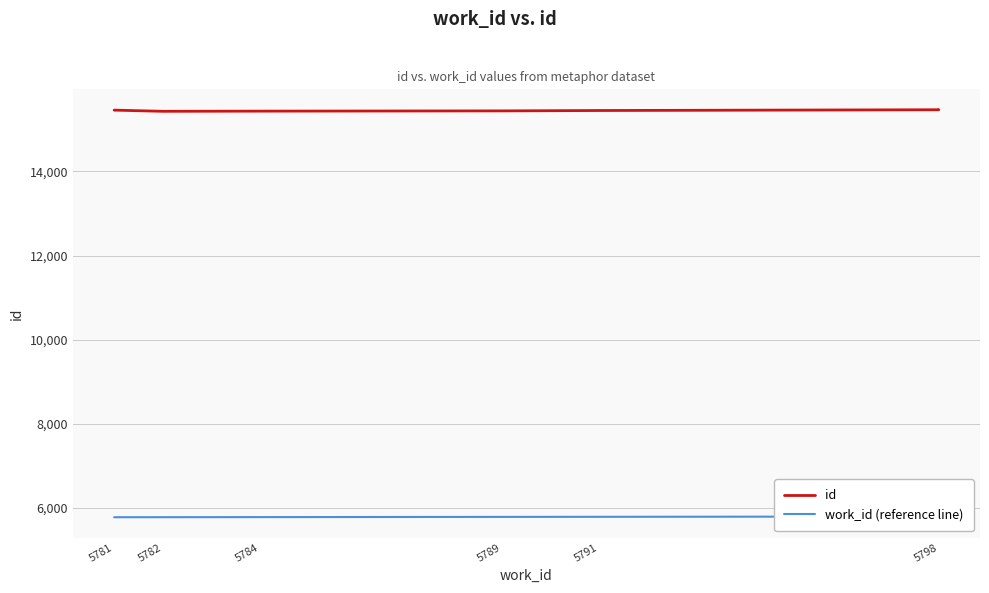

What are all the series names shown in the legend?

id, work_id (reference line)